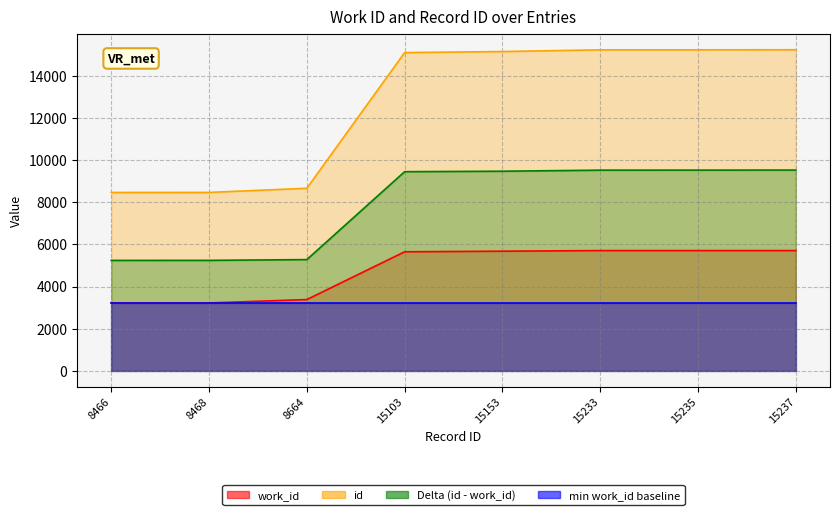

How many categories are shown in the chart?

8